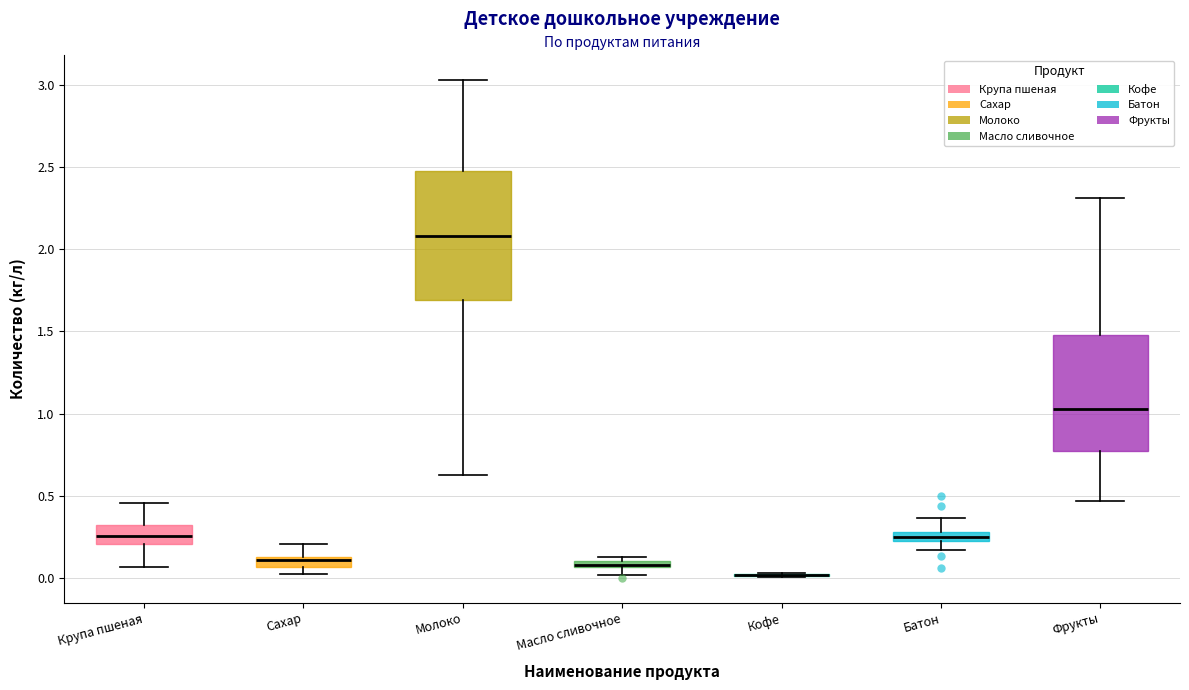

Where is the upper edge of the box for Сахар on the y-axis? The values are not printed on the chart, so give them approximately, as read against the axis.

0.15